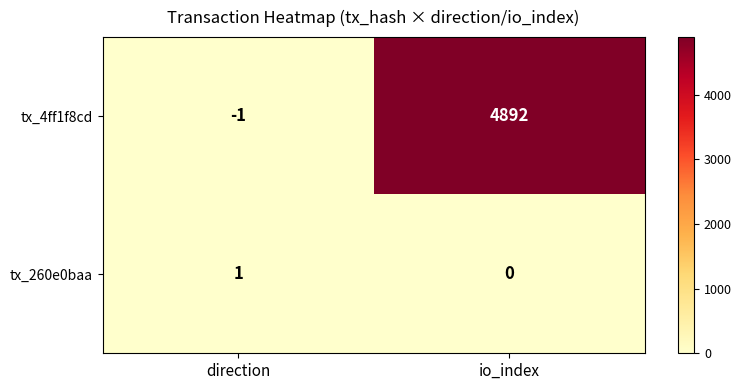

What is the difference between the maximum and minimum values in the tx_4ff1f8cd series?

4893